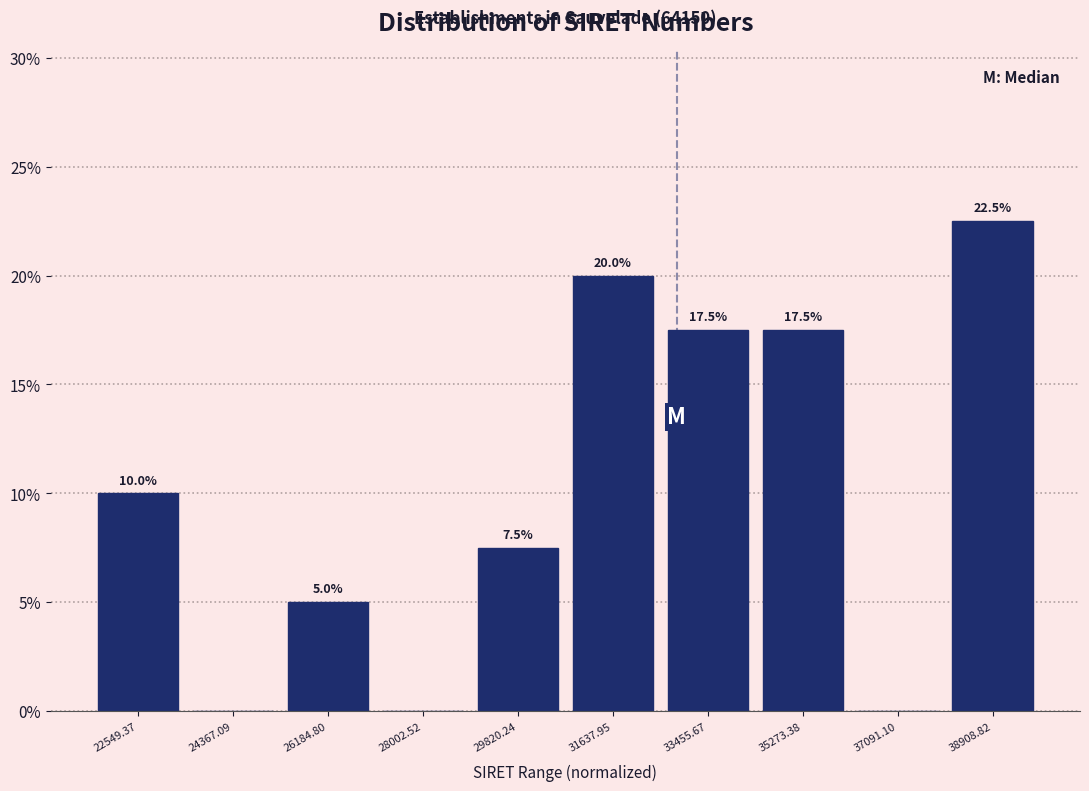

Over which range of the x-axis is the bar tallest?

38000 to 39800